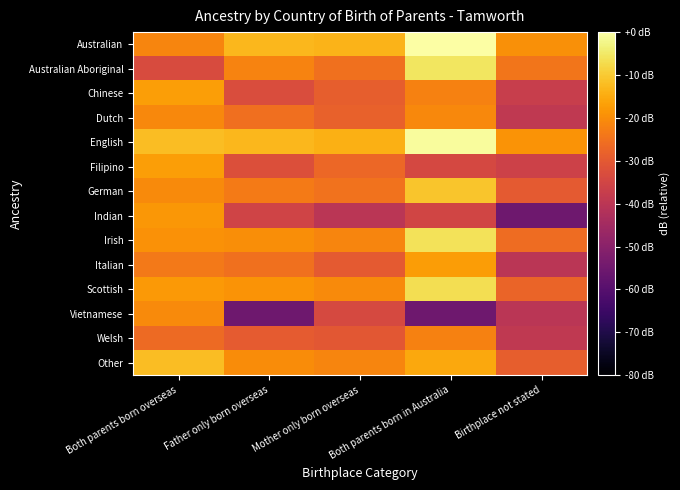

Reading left to right, what are all the values shown in this chart?

Australian: Both parents born overseas=-21.3	Father only born overseas=-13.0	Mother only born overseas=-13.7	Both parents born in Australia=0.0	Birthplace not stated=-19.4
Australian Aboriginal: Both parents born overseas=-33.3	Father only born overseas=-21.8	Mother only born overseas=-25.2	Both parents born in Australia=-5.3	Birthplace not stated=-24.2
Chinese: Both parents born overseas=-17.1	Father only born overseas=-33.0	Mother only born overseas=-29.0	Both parents born in Australia=-22.1	Birthplace not stated=-37.3
Dutch: Both parents born overseas=-20.9	Father only born overseas=-25.4	Mother only born overseas=-28.1	Both parents born in Australia=-20.7	Birthplace not stated=-39.0
English: Both parents born overseas=-12.1	Father only born overseas=-13.1	Mother only born overseas=-14.2	Both parents born in Australia=-0.8	Birthplace not stated=-18.9
Filipino: Both parents born overseas=-17.0	Father only born overseas=-32.5	Mother only born overseas=-27.1	Both parents born in Australia=-34.3	Birthplace not stated=-36.0
German: Both parents born overseas=-20.4	Father only born overseas=-23.3	Mother only born overseas=-24.9	Both parents born in Australia=-10.8	Birthplace not stated=-29.7
Indian: Both parents born overseas=-18.2	Father only born overseas=-35.5	Mother only born overseas=-40.3	Both parents born in Australia=-35.0	Birthplace not stated=-55.0
Irish: Both parents born overseas=-19.2	Father only born overseas=-19.8	Mother only born overseas=-21.4	Both parents born in Australia=-6.2	Birthplace not stated=-26.2
Italian: Both parents born overseas=-23.7	Father only born overseas=-25.0	Mother only born overseas=-29.7	Both parents born in Australia=-17.2	Birthplace not stated=-40.3
Scottish: Both parents born overseas=-17.9	Father only born overseas=-19.0	Mother only born overseas=-20.5	Both parents born in Australia=-6.8	Birthplace not stated=-27.7
Vietnamese: Both parents born overseas=-20.3	Father only born overseas=-55.0	Mother only born overseas=-33.9	Both parents born in Australia=-55.0	Birthplace not stated=-40.3
Welsh: Both parents born overseas=-26.5	Father only born overseas=-29.6	Mother only born overseas=-30.6	Both parents born in Australia=-22.1	Birthplace not stated=-39.0
Other: Both parents born overseas=-12.1	Father only born overseas=-20.1	Mother only born overseas=-21.4	Both parents born in Australia=-15.3	Birthplace not stated=-28.8